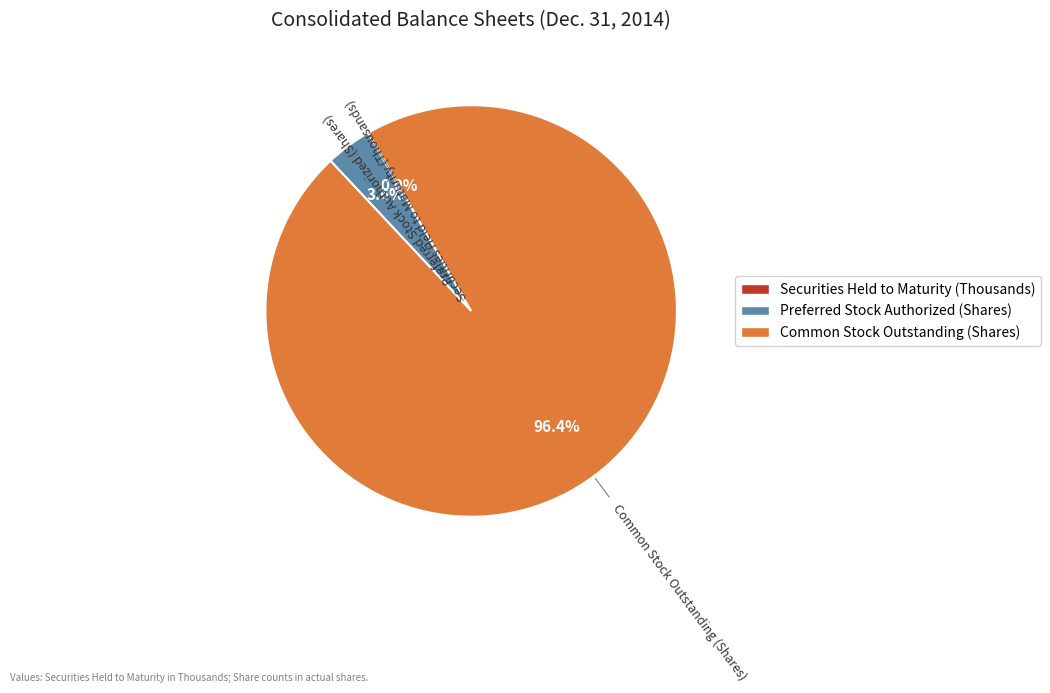

Which slice represents more than half of the pie?

Common Stock Outstanding (Shares)